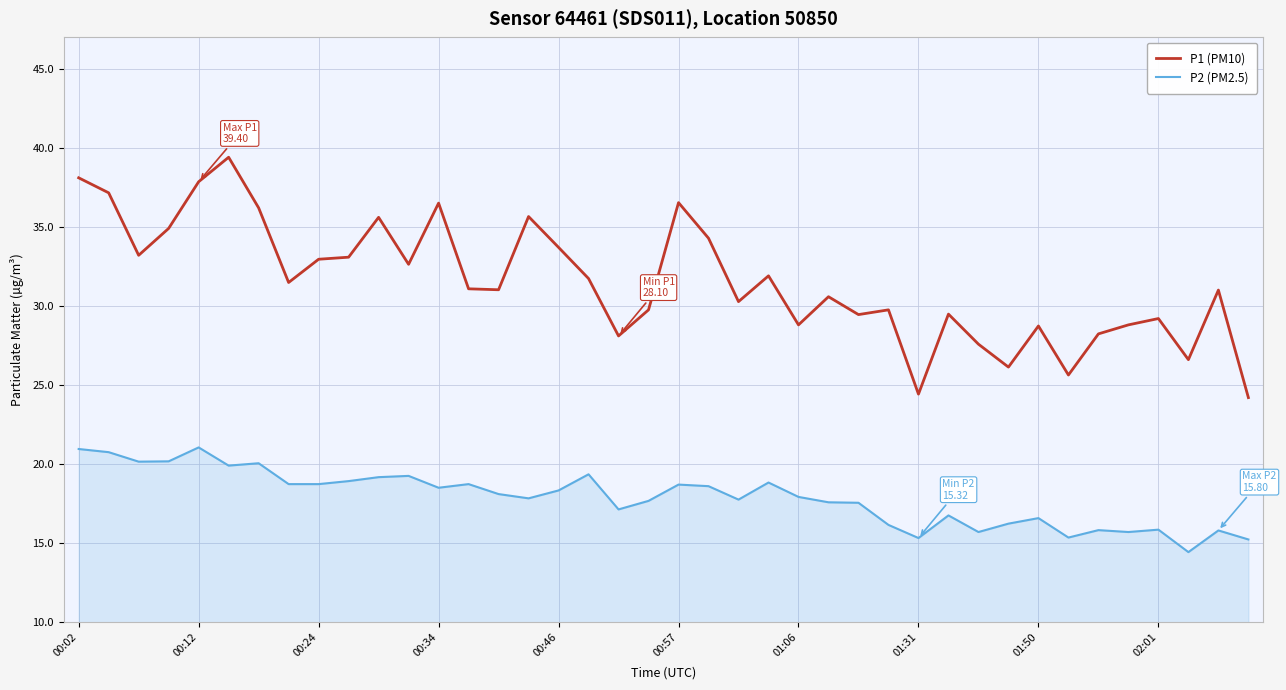

Which series has the widest spread of values?

P1 (PM10)